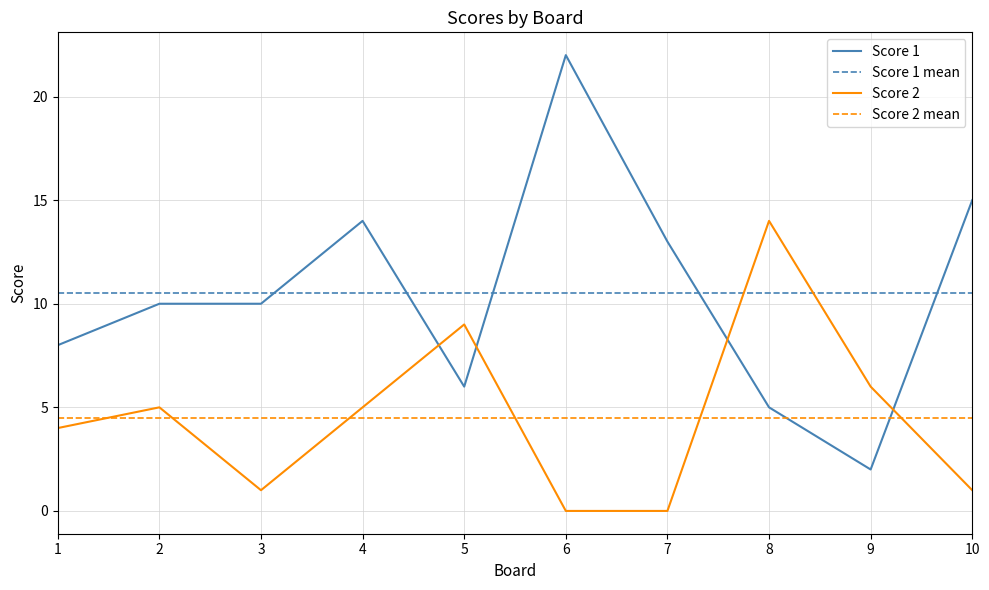

Which has a higher value, 5 or 2?

2